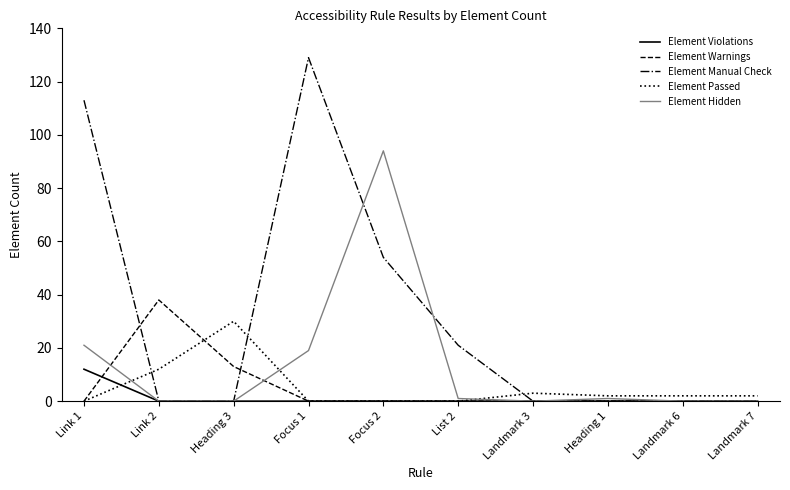

The Element Warnings series shows 0 at List 2. True or false?

True